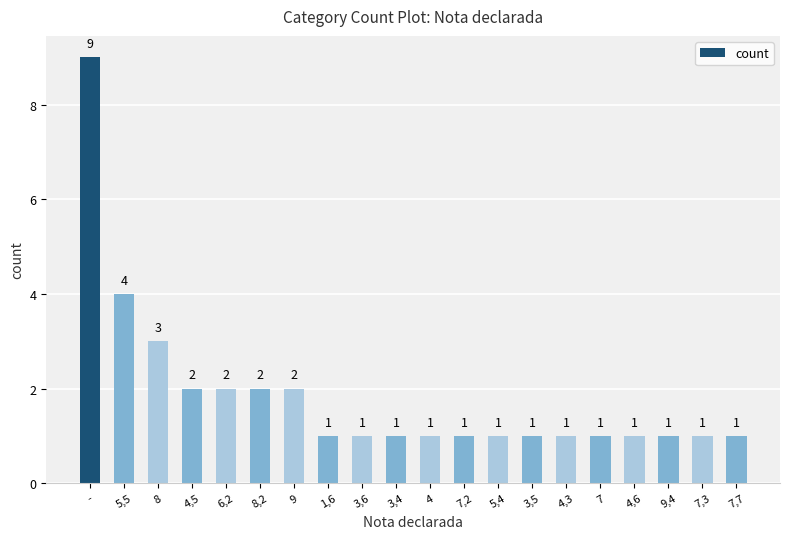

Reading left to right, list all the values displayed in this chart.

-=9	5,5=4	8=3	4,5=2	6,2=2	8,2=2	9=2	1,6=1	3,6=1	3,4=1	4=1	7,2=1	5,4=1	3,5=1	4,3=1	7=1	4,6=1	9,4=1	7,3=1	7,7=1